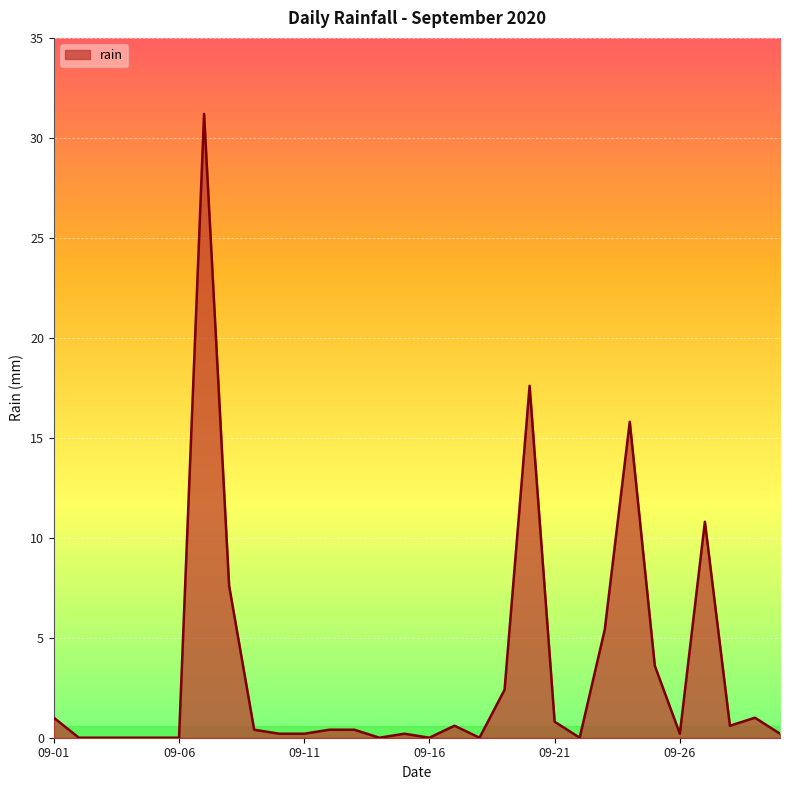

What is the average value?

3.4